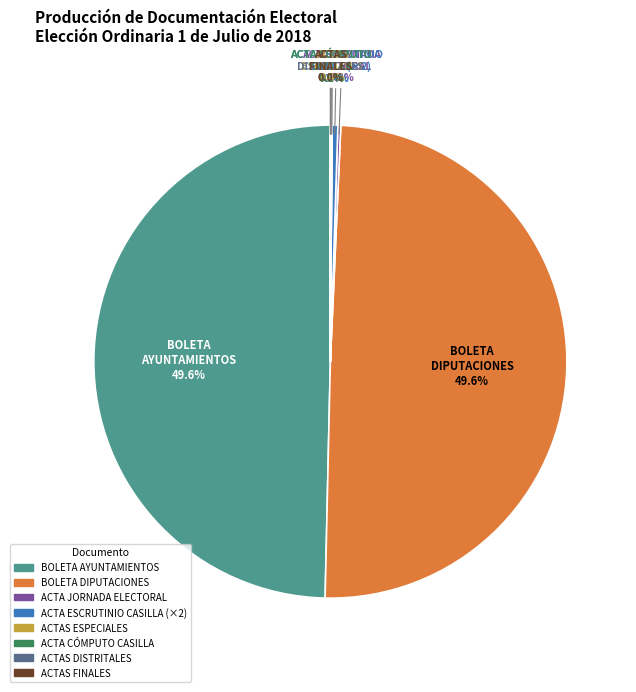

Is there any slice that represents more than half of the pie?

No